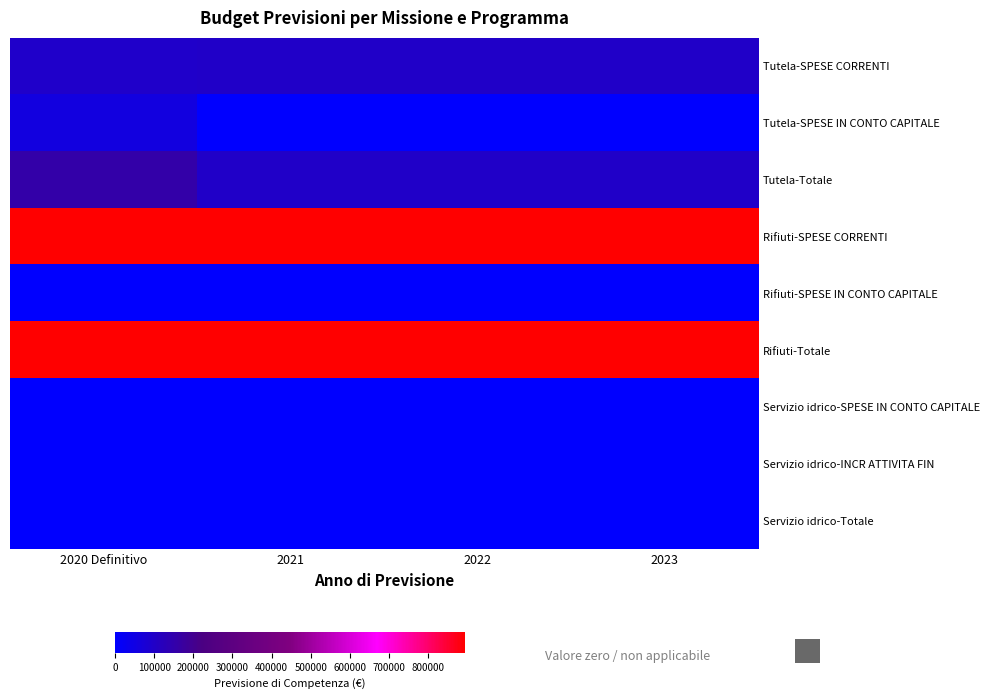

Reading left to right, extract all data points from this chart.

Tutela-SPESE CORRENTI: 2020 Definitivo=97000.0	2021=98500.0	2022=98500.0	2023=98500.0
Tutela-SPESE IN CONTO CAPITALE: 2020 Definitivo=59000.0	2021=0.0	2022=0.0	2023=0.0
Tutela-Totale: 2020 Definitivo=156000.0	2021=98500.0	2022=98500.0	2023=98500.0
Rifiuti-SPESE CORRENTI: 2020 Definitivo=893716.0	2021=893250.0	2022=893250.0	2023=894250.0
Rifiuti-SPESE IN CONTO CAPITALE: 2020 Definitivo=0.0	2021=0.0	2022=0.0	2023=0.0
Rifiuti-Totale: 2020 Definitivo=893716.0	2021=893250.0	2022=893250.0	2023=894250.0
Servizio idrico-SPESE IN CONTO CAPITALE: 2020 Definitivo=0.0	2021=0.0	2022=0.0	2023=0.0
Servizio idrico-INCR ATTIVITA FIN: 2020 Definitivo=0.0	2021=0.0	2022=0.0	2023=0.0
Servizio idrico-Totale: 2020 Definitivo=0.0	2021=0.0	2022=0.0	2023=0.0